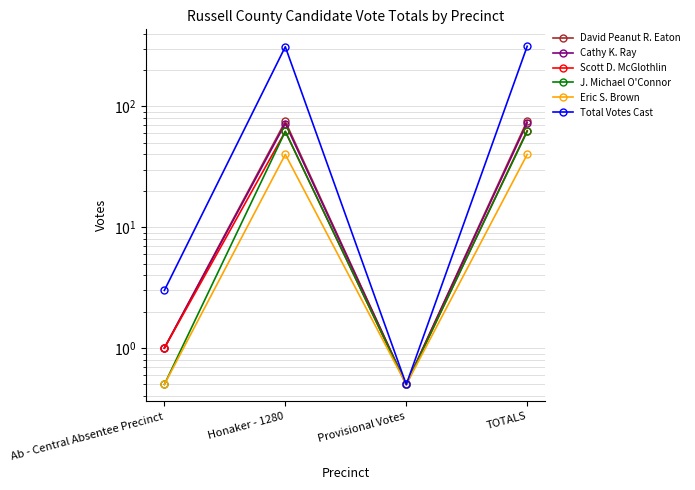

What position from the right is TOTALS?

1